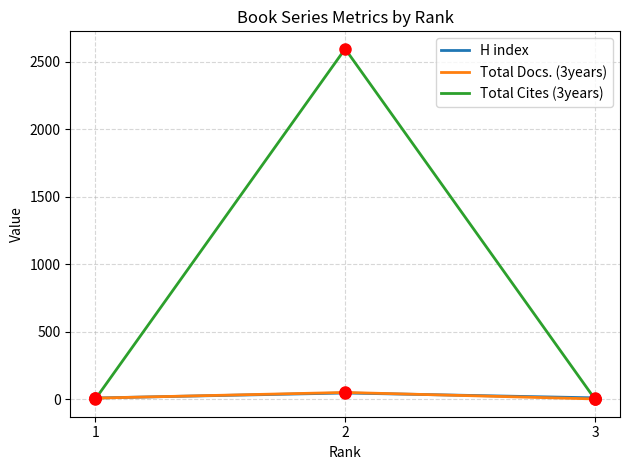

What is the total value across all series at 2?

2692